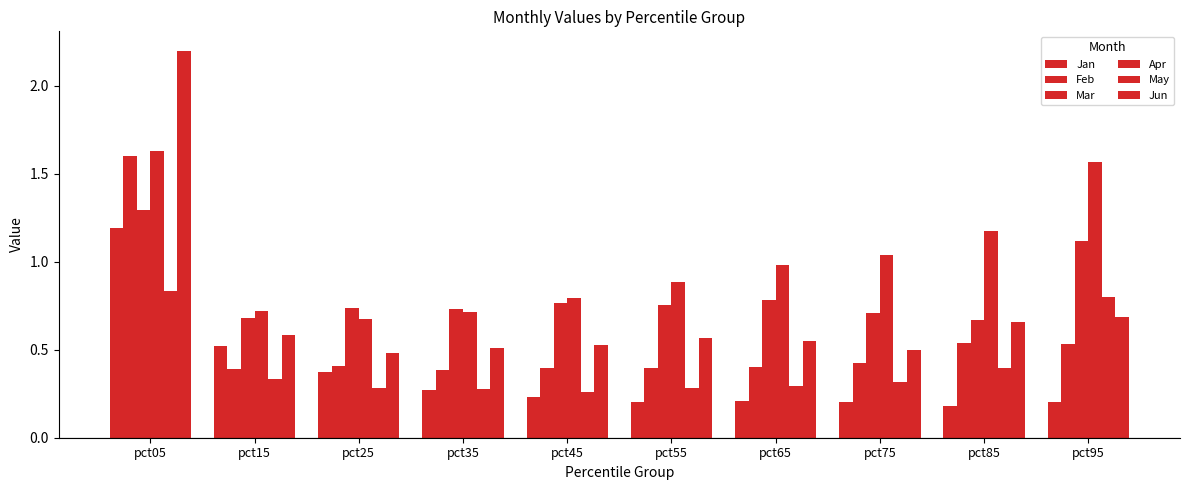

Which series has the largest range (max minus min)?

Jun